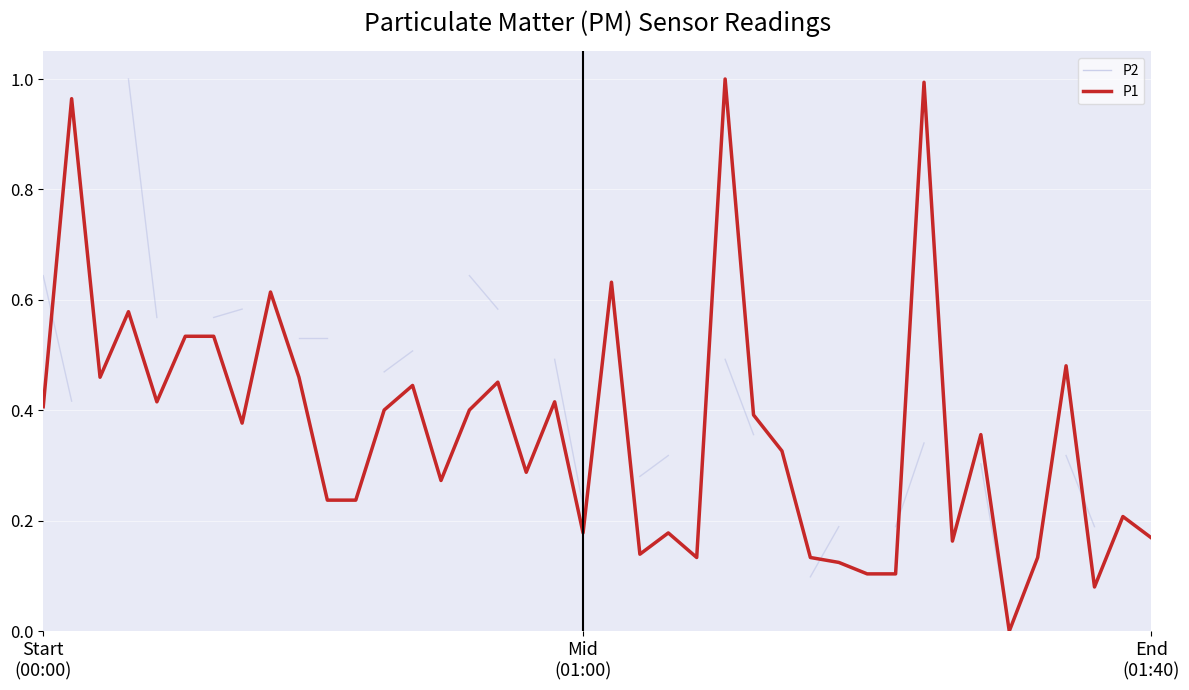

What is the sum of the values at 00:26 and 00:20?

0.9